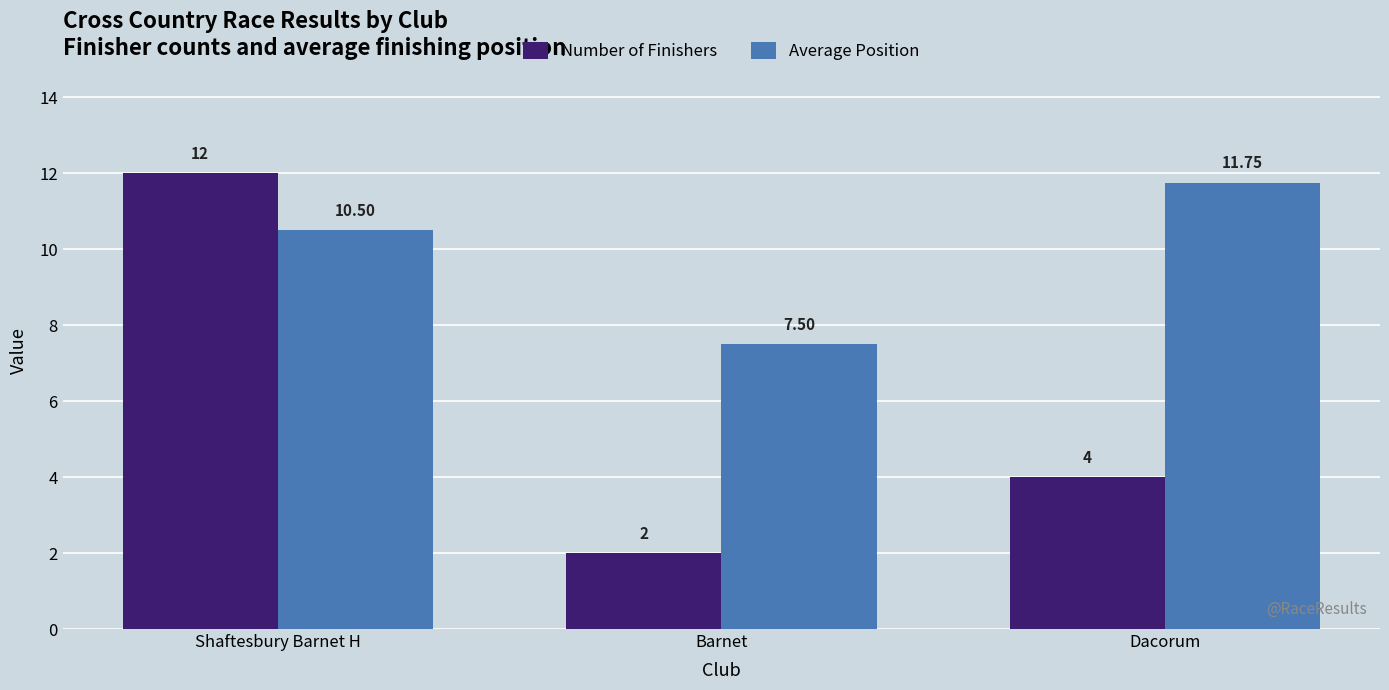

What is the value of the Average Position bar at the 3rd from the left?

11.8